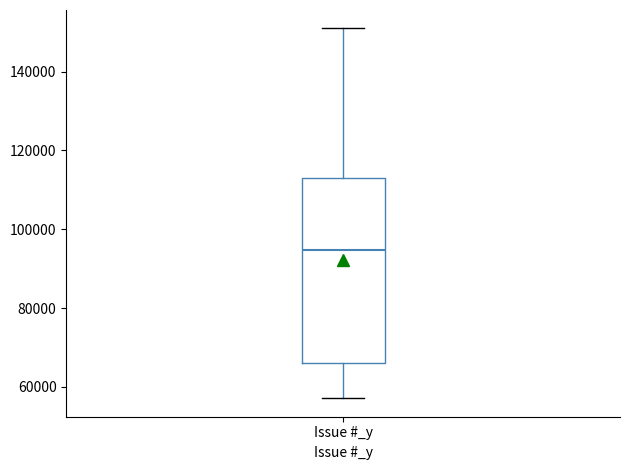

Transcribe this box plot: give where the median line is, the range the box spans, and where the two whiskers end, as read against the y-axis. The values are not printed on the chart, so give them approximately, as read against the axis.

median 94000, box 66000 to 112000, whiskers 58000 to 150000